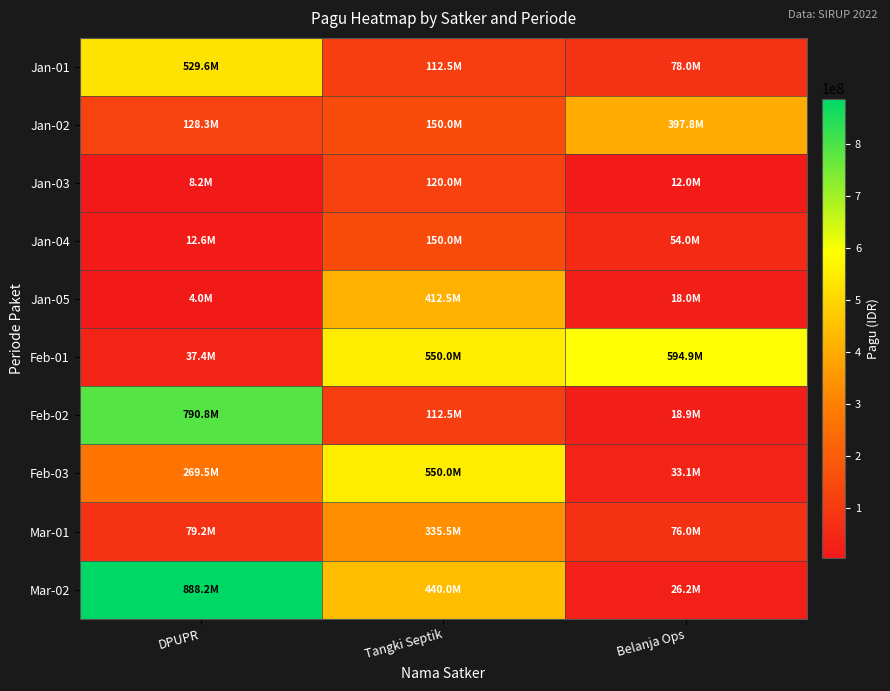

Reading left to right, list all the values displayed in this chart.

Jan-01: DPUPR=529578100	Tangki Septik=112500000	Belanja Ops=78000000
Jan-02: DPUPR=128300000	Tangki Septik=150000000	Belanja Ops=397777000
Jan-03: DPUPR=8214400	Tangki Septik=120000000	Belanja Ops=12000000
Jan-04: DPUPR=12645000	Tangki Septik=150000000	Belanja Ops=54000000
Jan-05: DPUPR=3960000	Tangki Septik=412500000	Belanja Ops=18000000
Feb-01: DPUPR=37360000	Tangki Septik=550000000	Belanja Ops=594900000
Feb-02: DPUPR=790763000	Tangki Septik=112500000	Belanja Ops=18945000
Feb-03: DPUPR=269495000	Tangki Septik=550000000	Belanja Ops=33100000
Mar-01: DPUPR=79185000	Tangki Septik=335500000	Belanja Ops=75960000
Mar-02: DPUPR=888158200	Tangki Septik=440000000	Belanja Ops=26250000